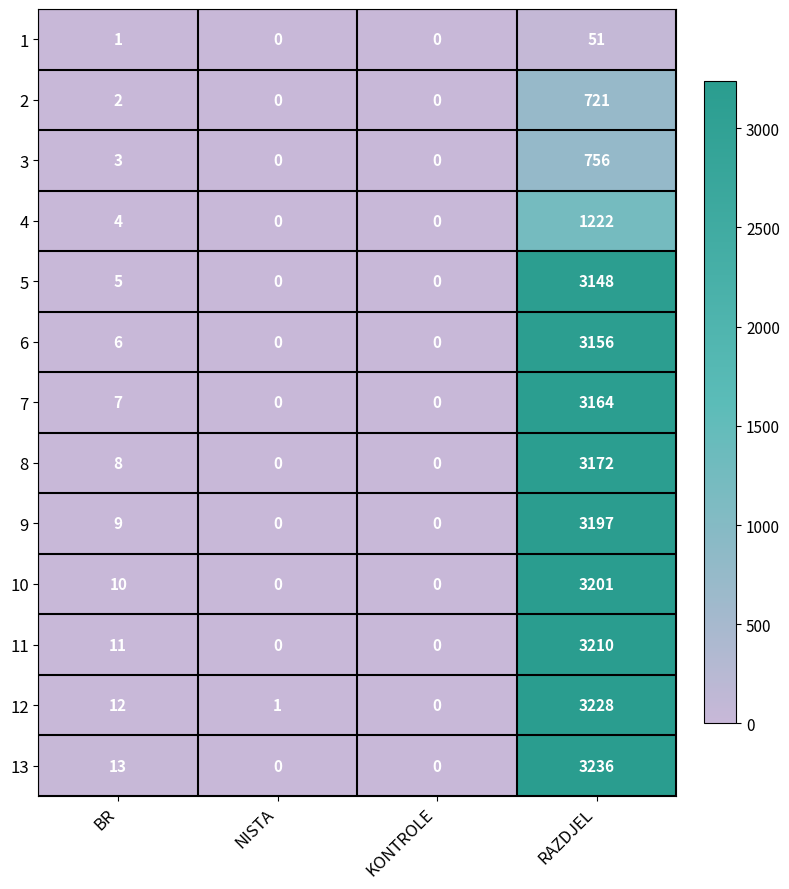

At how many categories does at least one series exceed 2445?

1